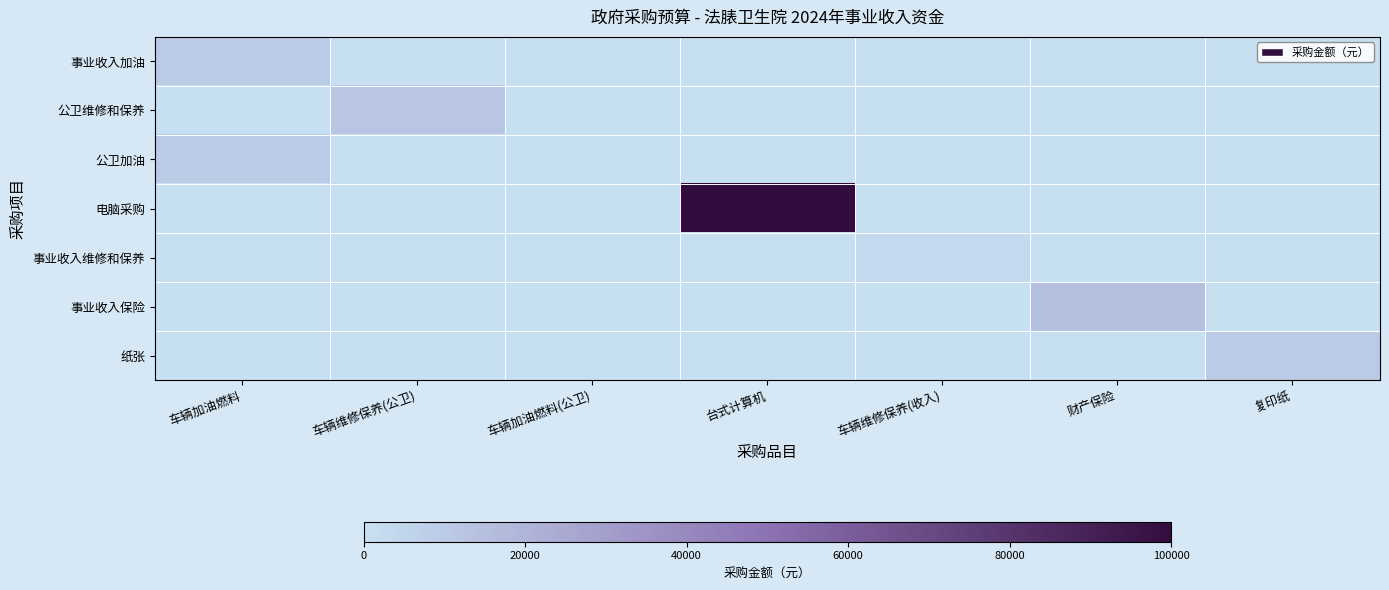

Which series has the largest total across all categories?

电脑采购